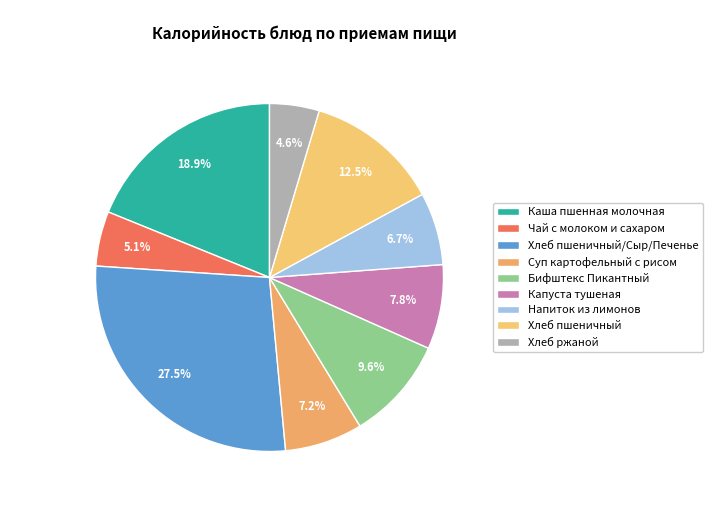

Which slice is the largest?

Хлеб пшеничный/Сыр/Печенье